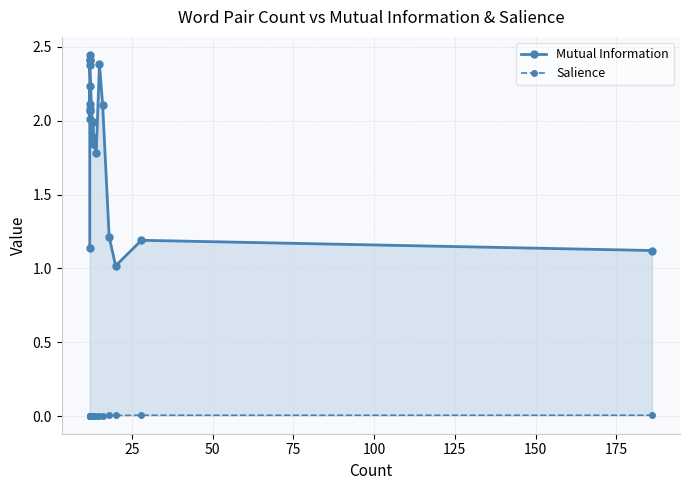

Reading left to right, transcribe all the data shown in this chart.

Mutual Information: 1.1	2.1	2.1	2.1	2.2	2.0	2.4	2.4	2.4	2.4	1.8	2.0	1.9	1.8	2.4	2.1	1.2	1.0	1.2	1.1
Salience: 0.0	0.0	0.0	0.0	0.0	0.0	0.0	0.0	0.0	0.0	0.0	0.0	0.0	0.0	0.0	0.0	0.0	0.0	0.0	0.0